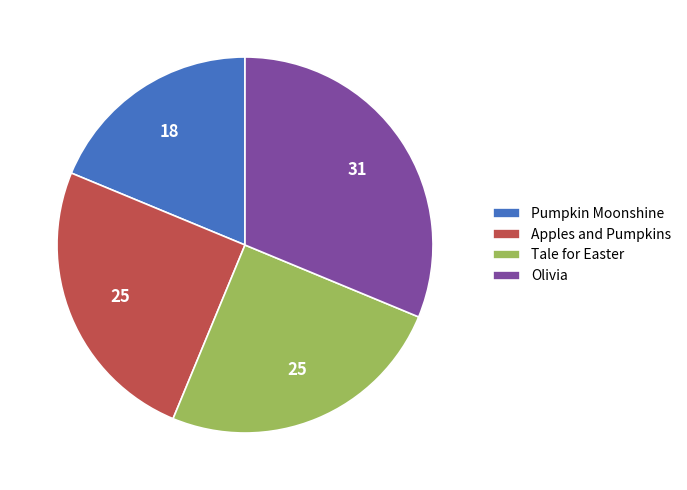

The Pumpkin Moonshine slice represents 12% of the pie. True or false?

False